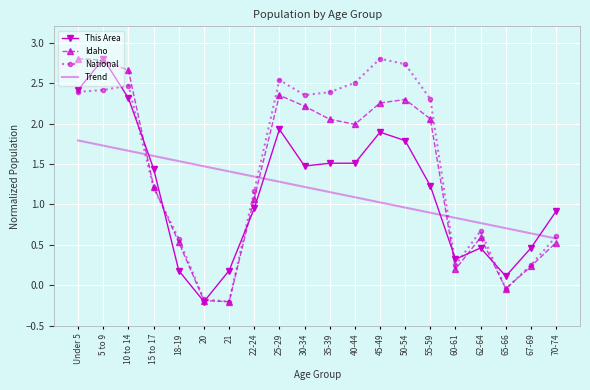

What are all the series names shown in the legend?

This Area, Idaho, National, Trend